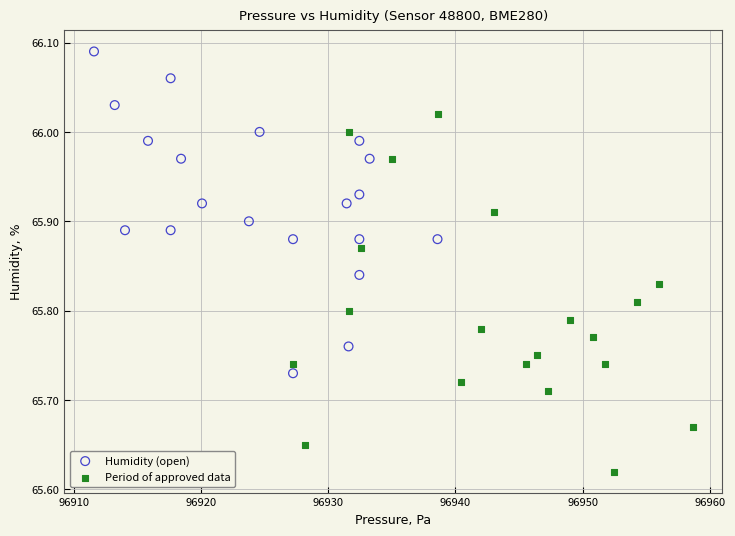

Which series has the largest Y range (max minus min)?

Period of approved data